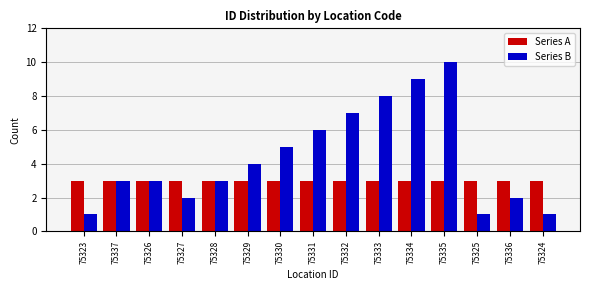

At 75325, list the series in order from smallest to largest.

Series B, Series A